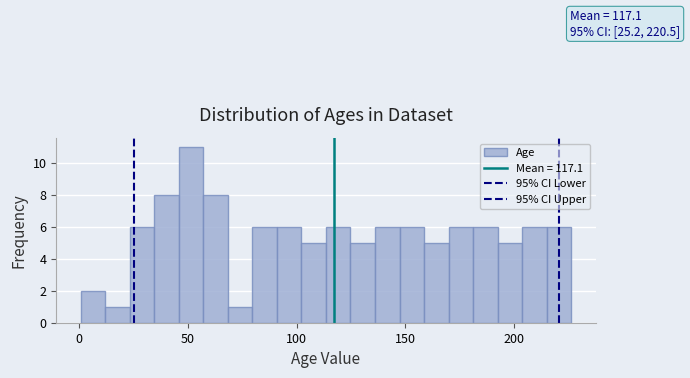

Read against the x-axis, roughly where is the centre of the tallest bar?

50